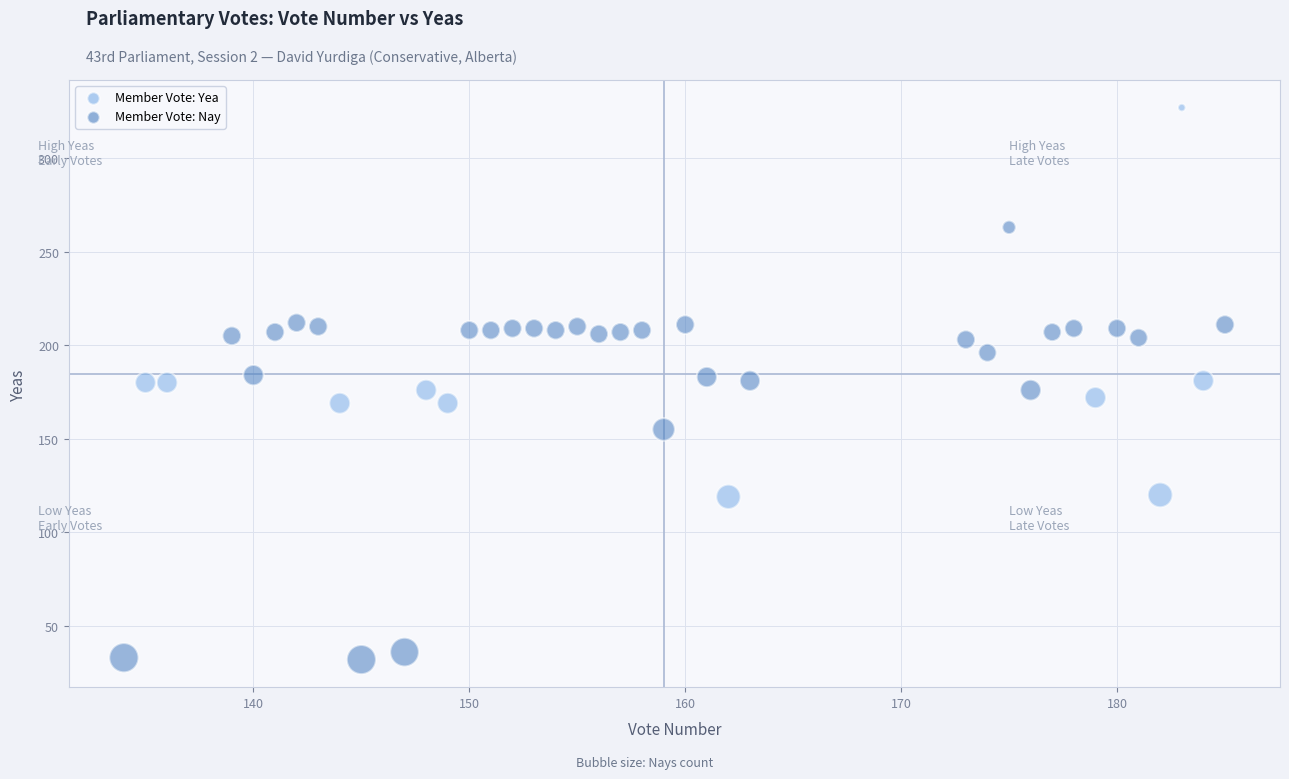

Which series has the largest Y range (max minus min)?

Member Vote: Nay